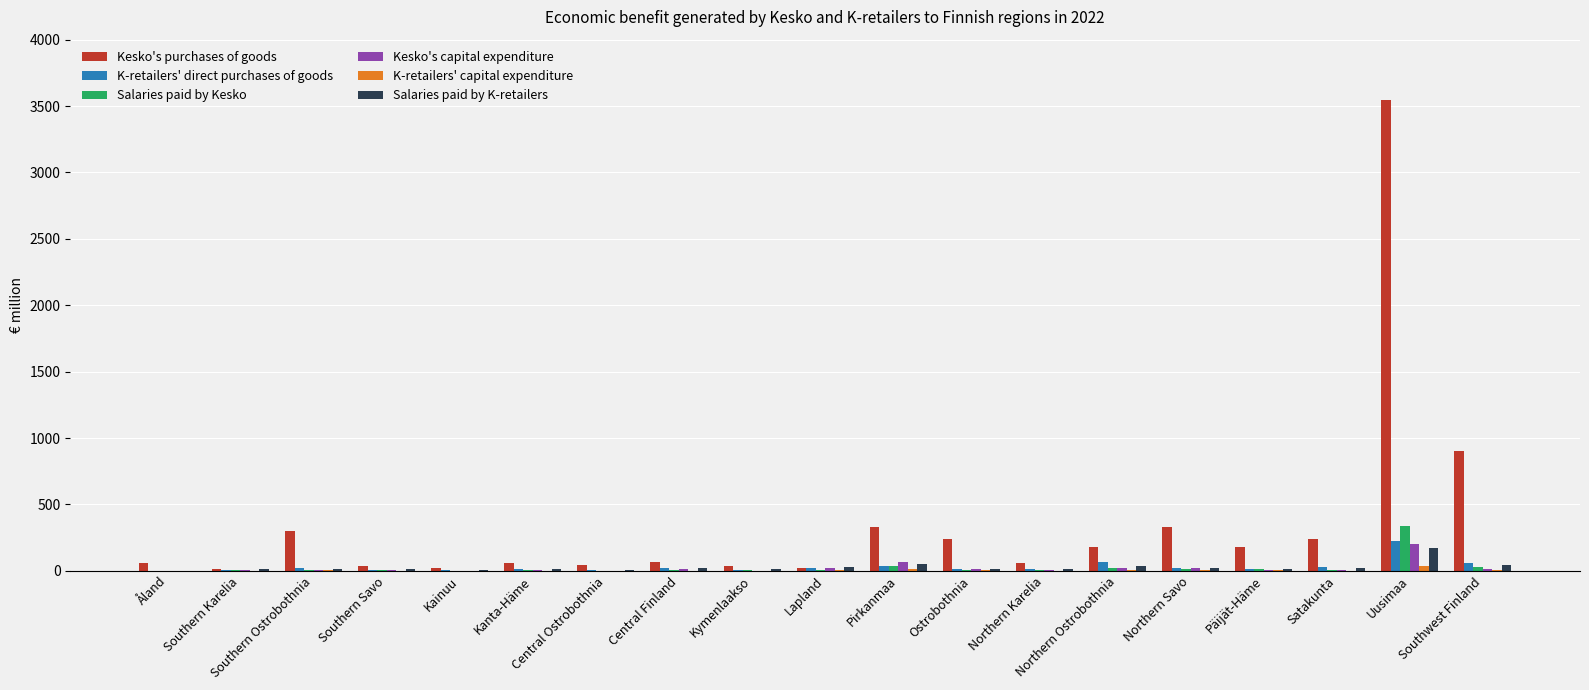

Between Central Finland and Southwest Finland, which series saw the biggest shift?

Kesko's purchases of goods